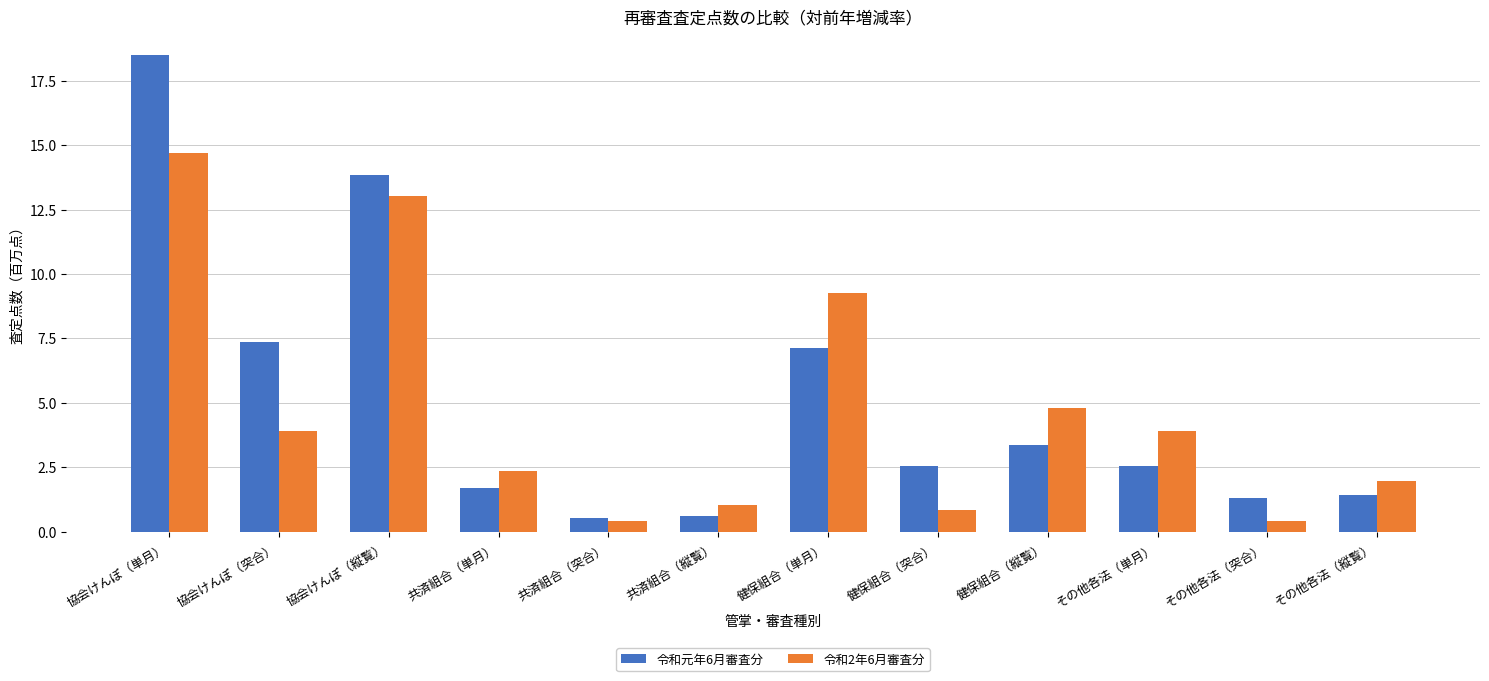

Where is 令和元年6月審査分 nearest to the value 9?

協会けんぽ（突合）